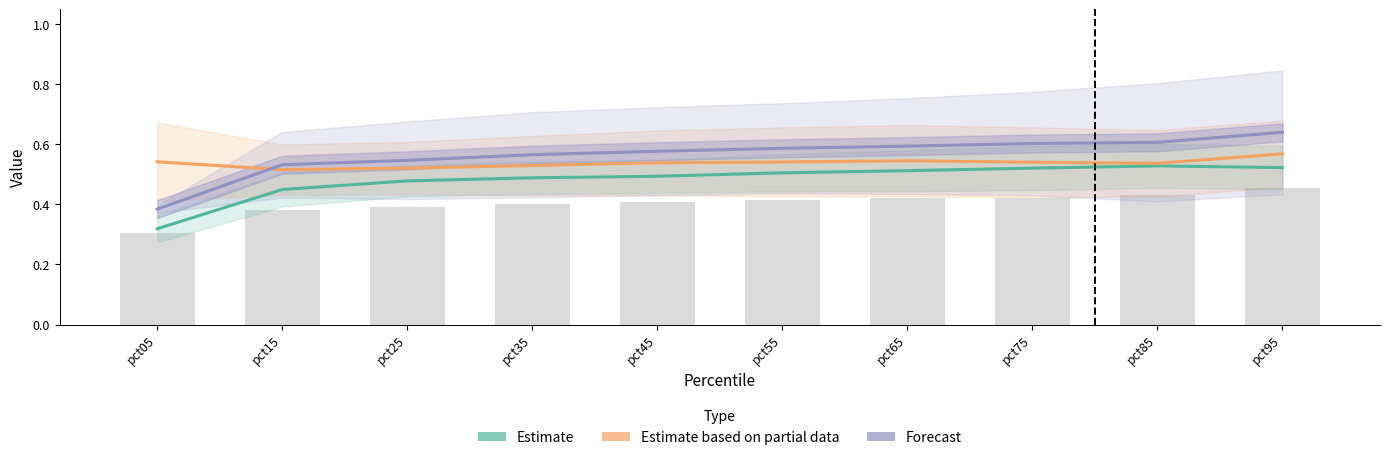

How many series are shown in this chart?

3